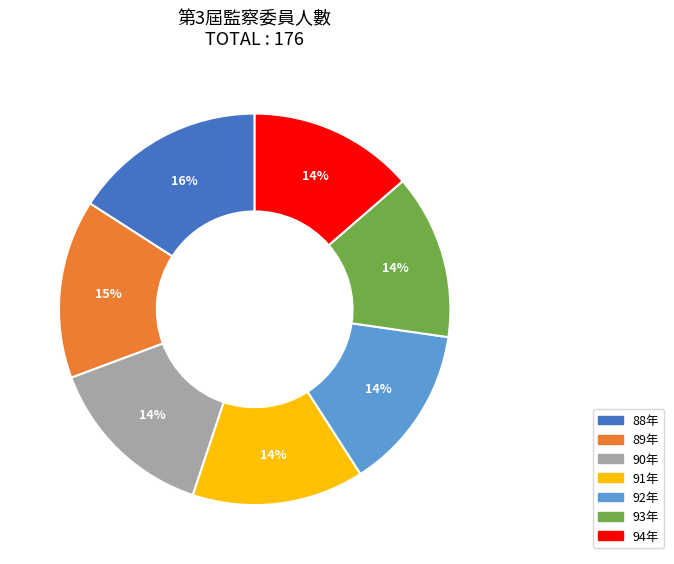

Is the sum of 92年 and 90年 greater than half?

No